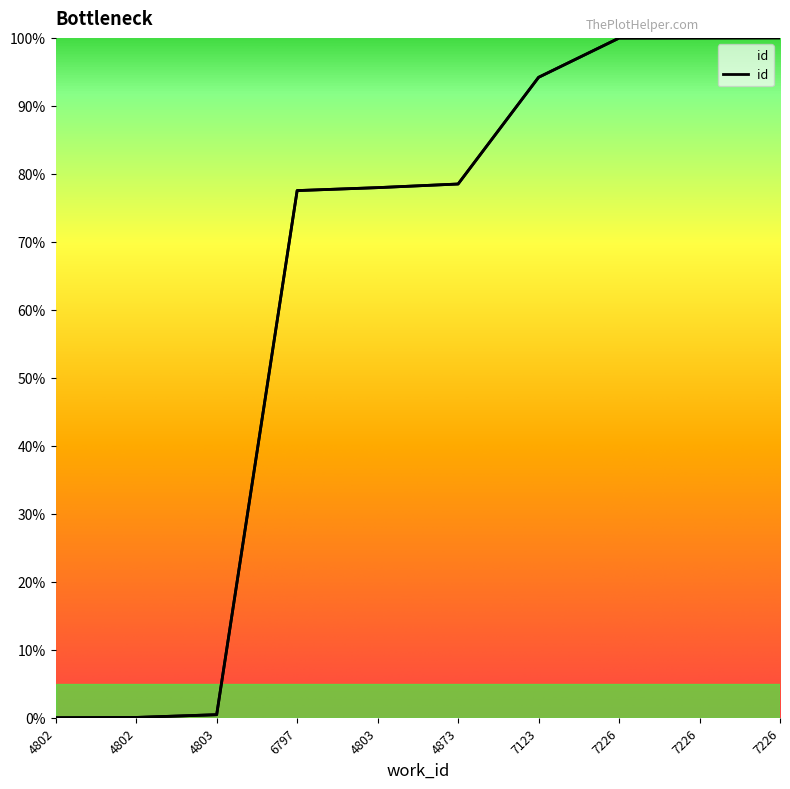

What is the difference between the values at 7123 and 4802?

94.2